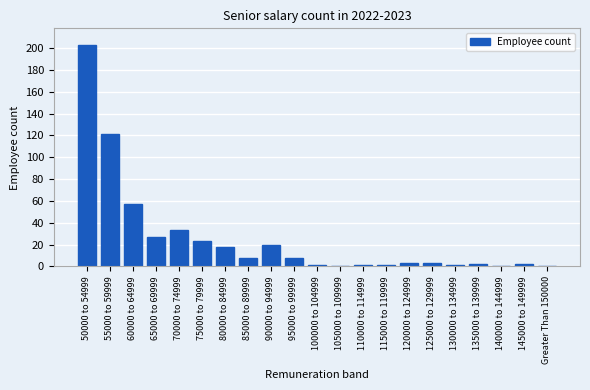

Reading right to left, what are all the values shown in this chart?

Greater Than 150000=0	145000 to 149999=2	140000 to 144999=0	135000 to 139999=2	130000 to 134999=1	125000 to 129999=3	120000 to 124999=3	115000 to 119999=1	110000 to 114999=1	105000 to 109999=0	100000 to 104999=1	95000 to 99999=8	90000 to 94999=20	85000 to 89999=8	80000 to 84999=18	75000 to 79999=23	70000 to 74999=33	65000 to 69999=27	60000 to 64999=57	55000 to 59999=121	50000 to 54999=203